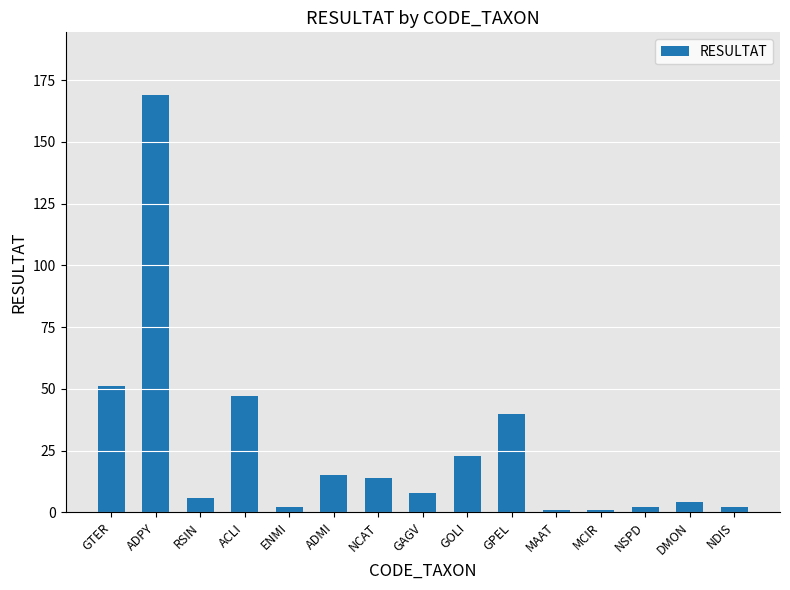

The chart shows a value of 14 at NCAT. True or false?

True